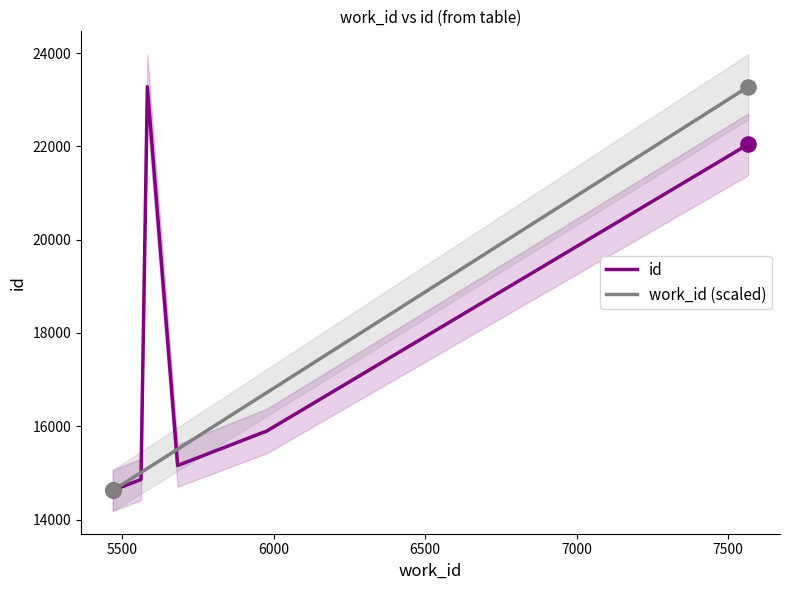

What is the maximum value for work_id (scaled)?

23277.0